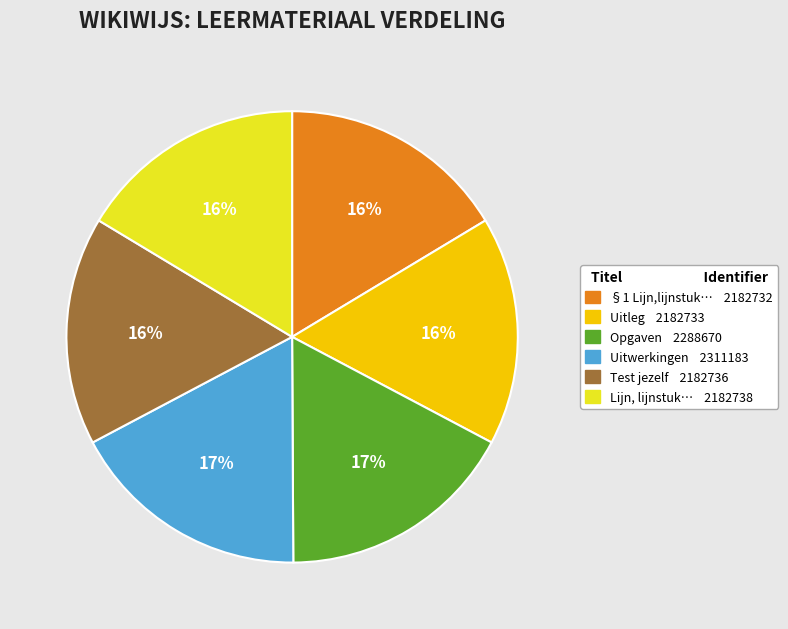

Is there a majority slice in this chart?

No